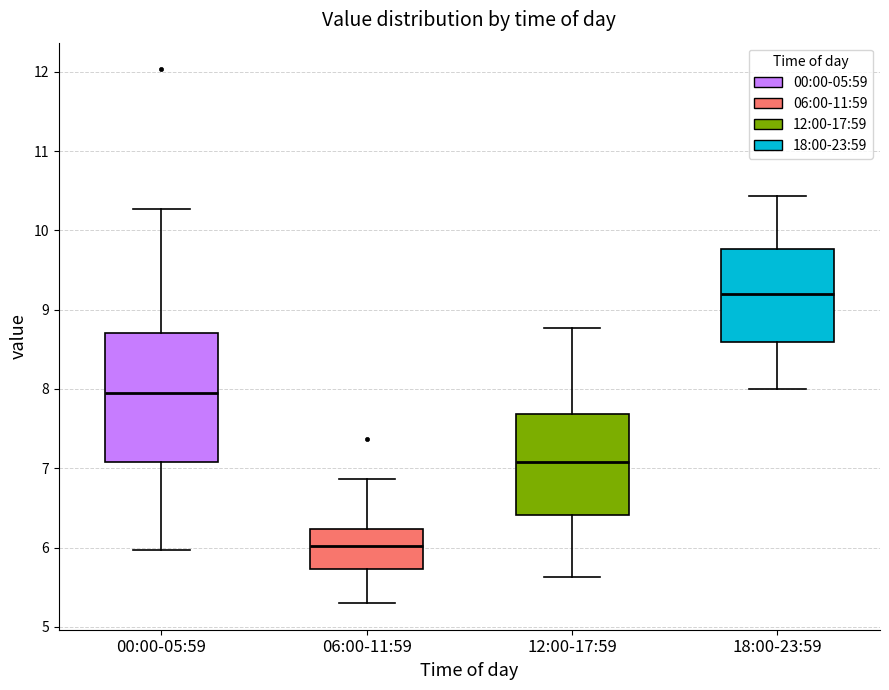

Which box has the lowest median line?

06:00-11:59